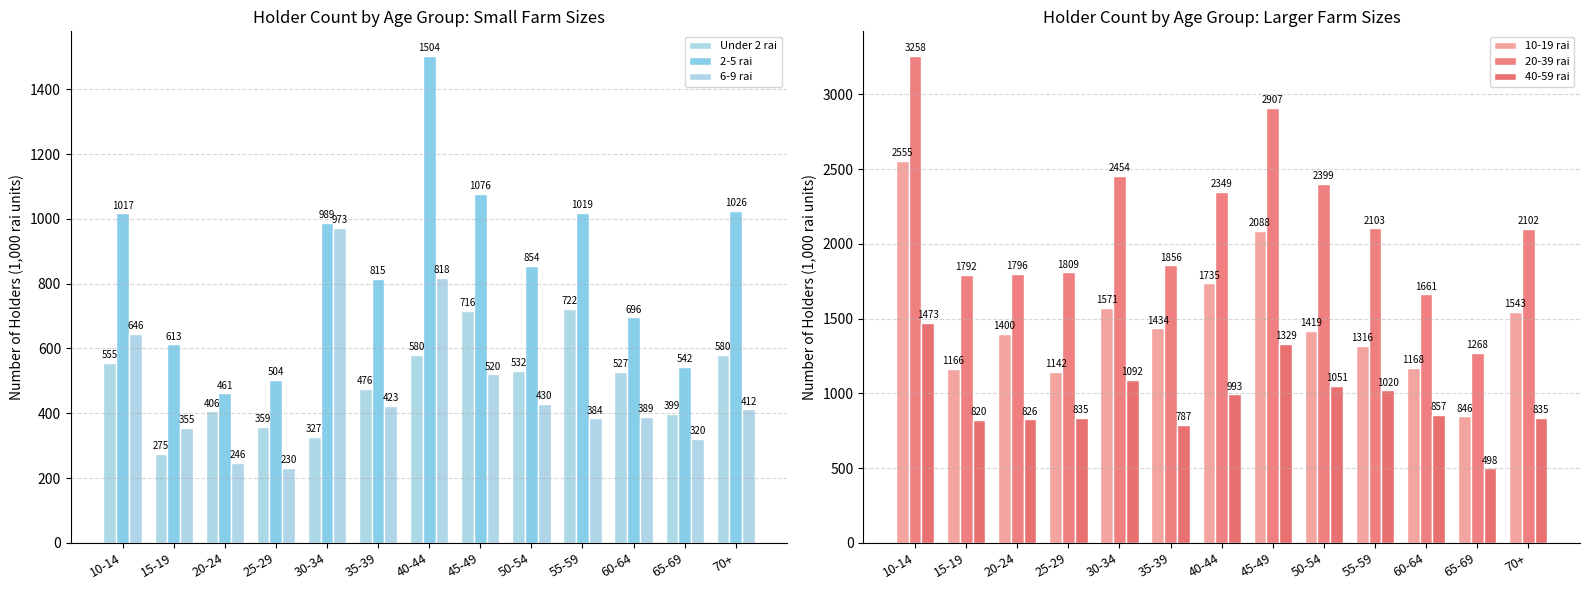

Rank the series at 65-69 from lowest to highest value.

6-9 rai, Under 2 rai, 40-59 rai, 2-5 rai, 10-19 rai, 20-39 rai